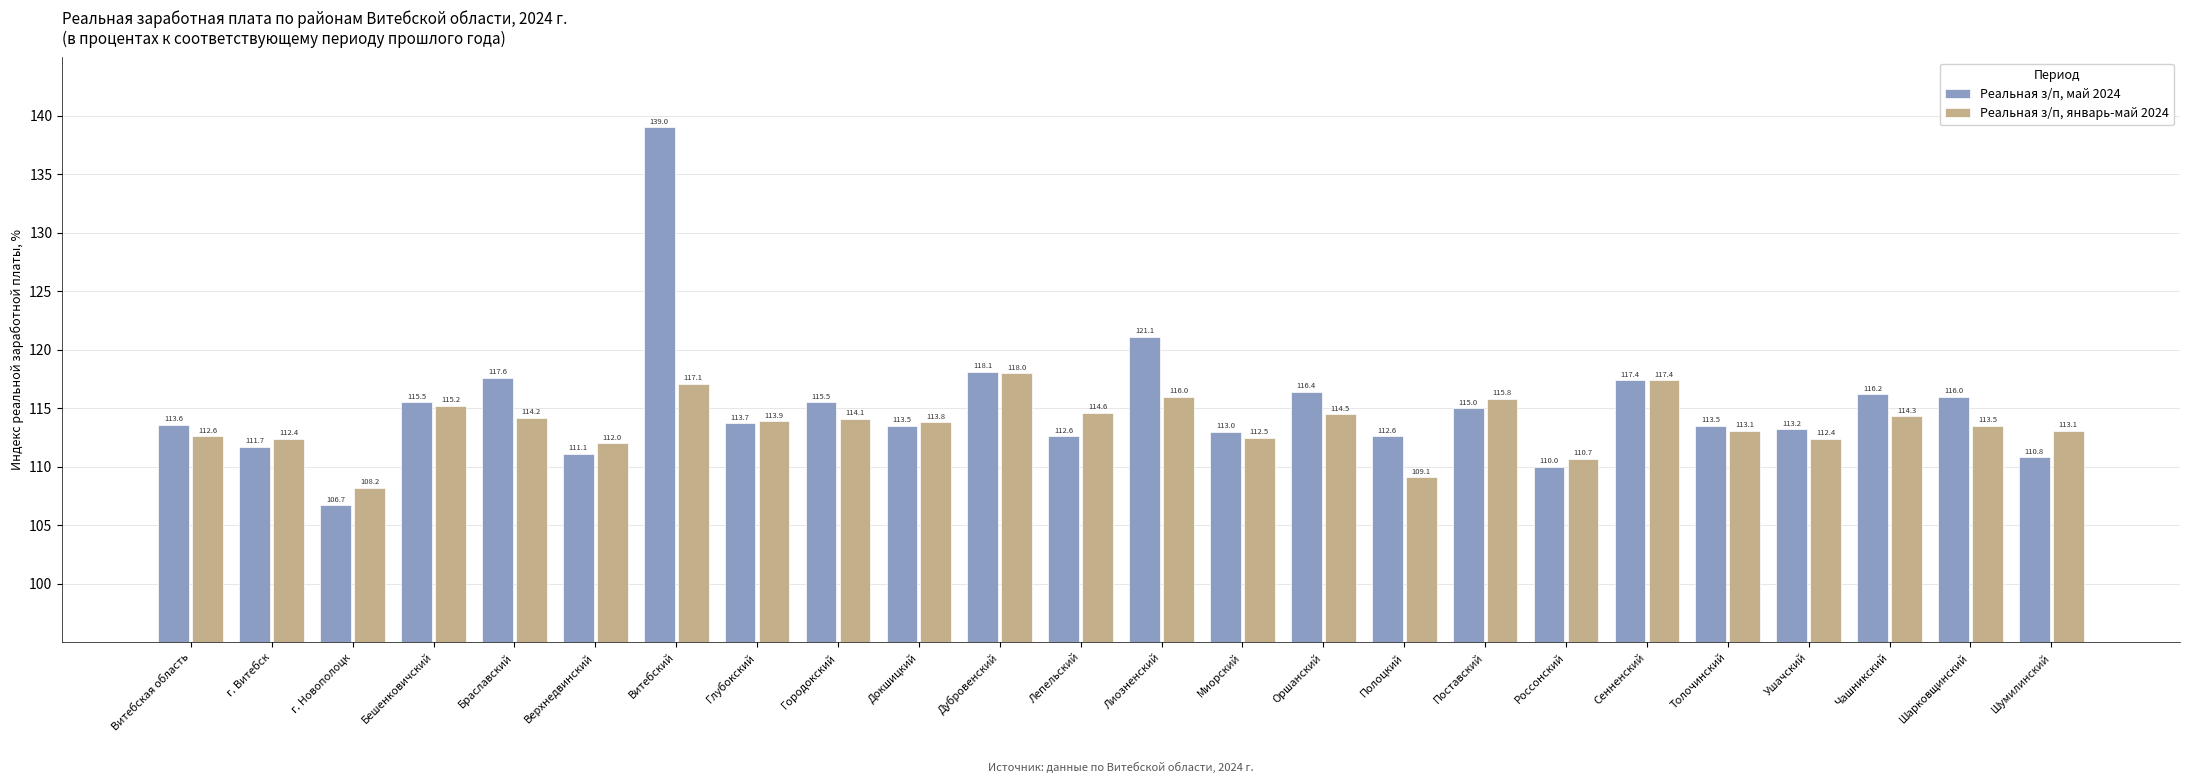

Which category has the highest value in the Реальная з/п, май 2024 series?

Витебский